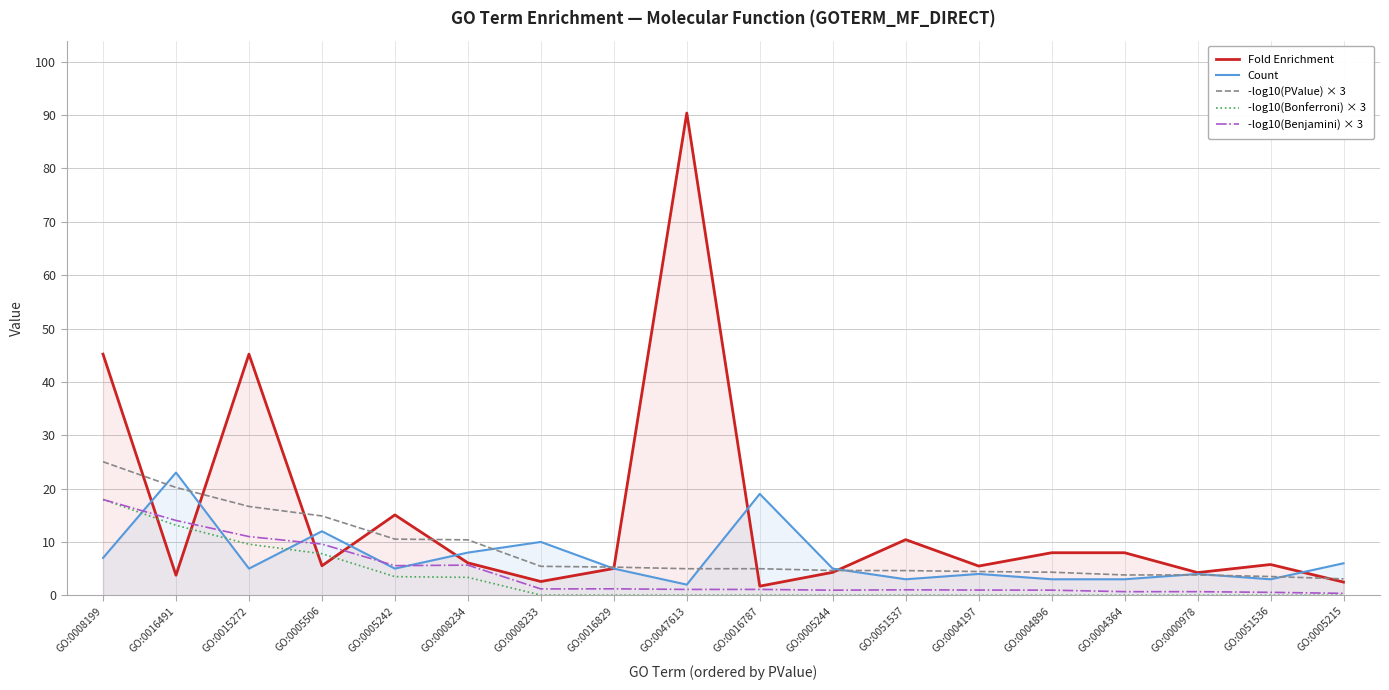

After their last crossing, which series has the higher values: Count or -log10(PValue) × 3?

Count